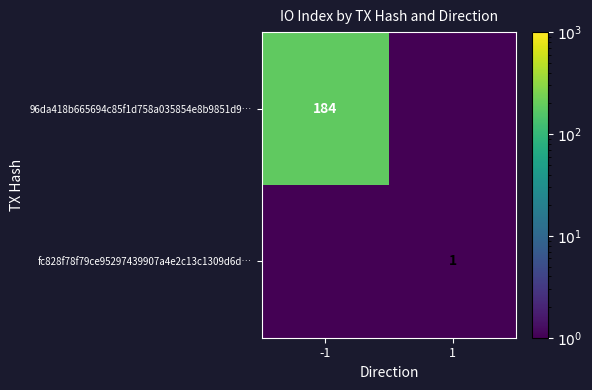

Is the value of fc828f78f79ce95297439907a4e2c13c1309d6d… at 1 greater than the value of 96da418b665694c85f1d758a035854e8b9851d9… at -1?

No